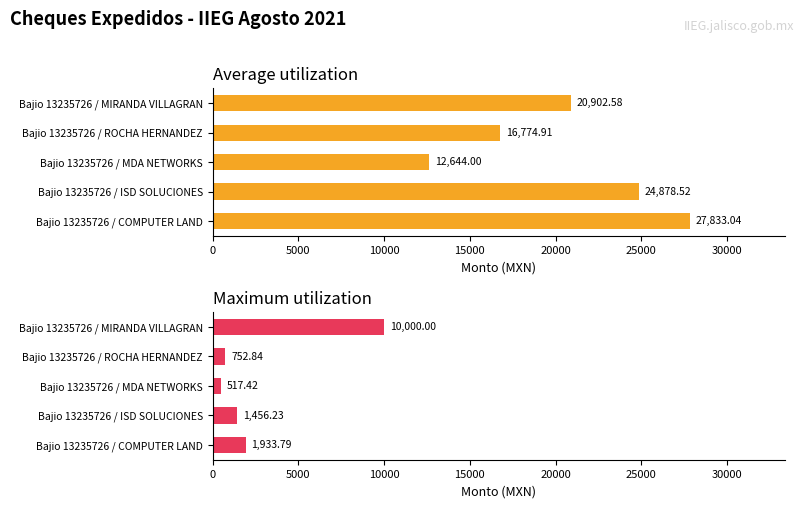

Which series has the largest total across all categories?

Average utilization